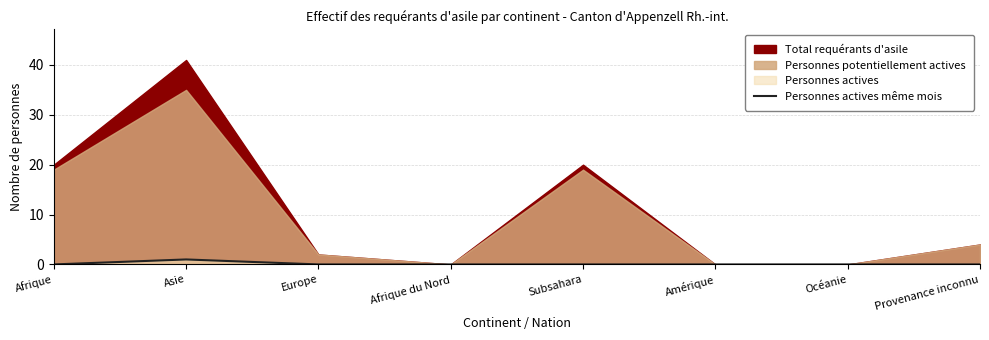

Is it true that the value at Océanie is 0?

True